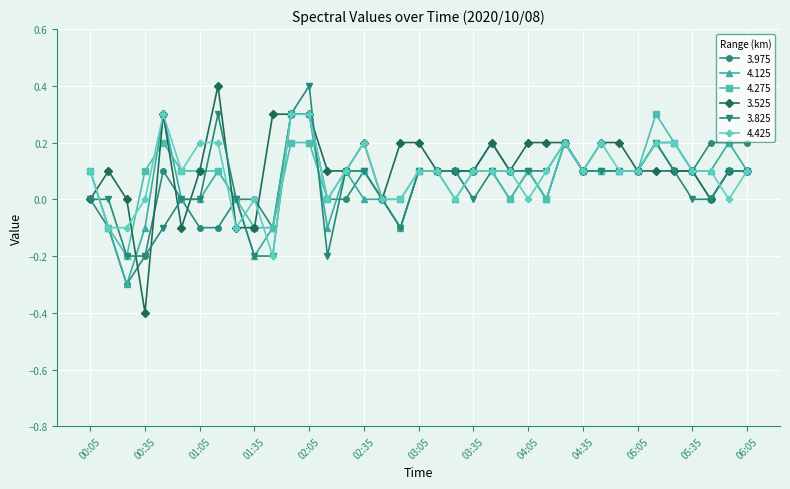

Count the number of data series in this chart.

6